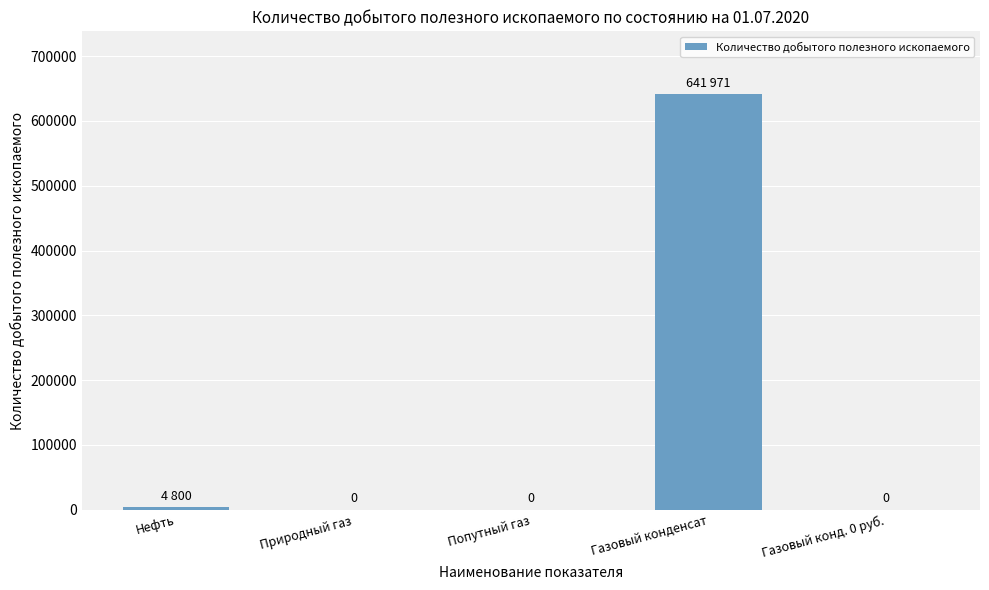

How many values are above zero?

2